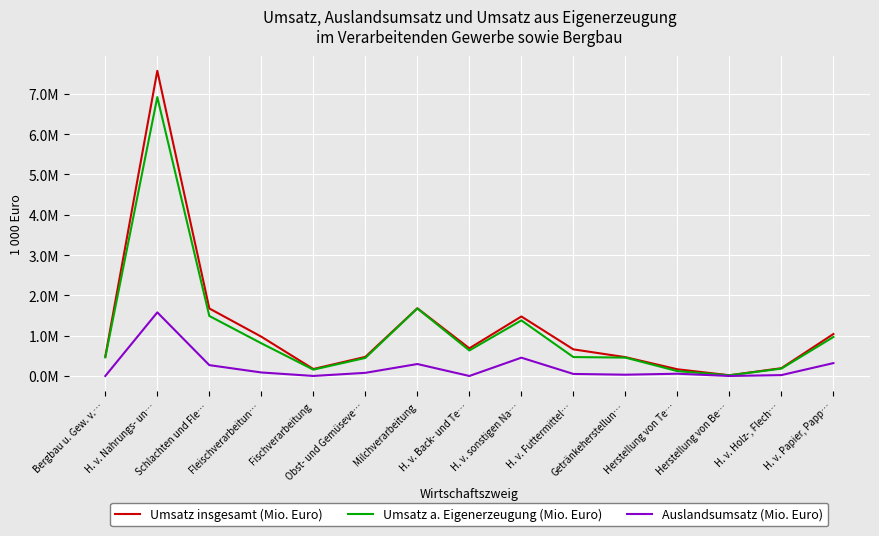

List the labels in order of Umsatz insgesamt (Mio. Euro) value, smallest first.

Herstellung von Be…, Herstellung von Te…, Fischverarbeitung, H. v. Holz-, Flech…, Getränkeherstellun…, Obst- und Gemüseve…, Bergbau u. Gew. v.…, H. v. Futtermittel…, H. v. Back- und Te…, Fleischverarbeitun…, H. v. Papier, Papp…, H. v. sonstigen Na…, Schlachten und Fle…, Milchverarbeitung, H. v. Nahrungs- un…